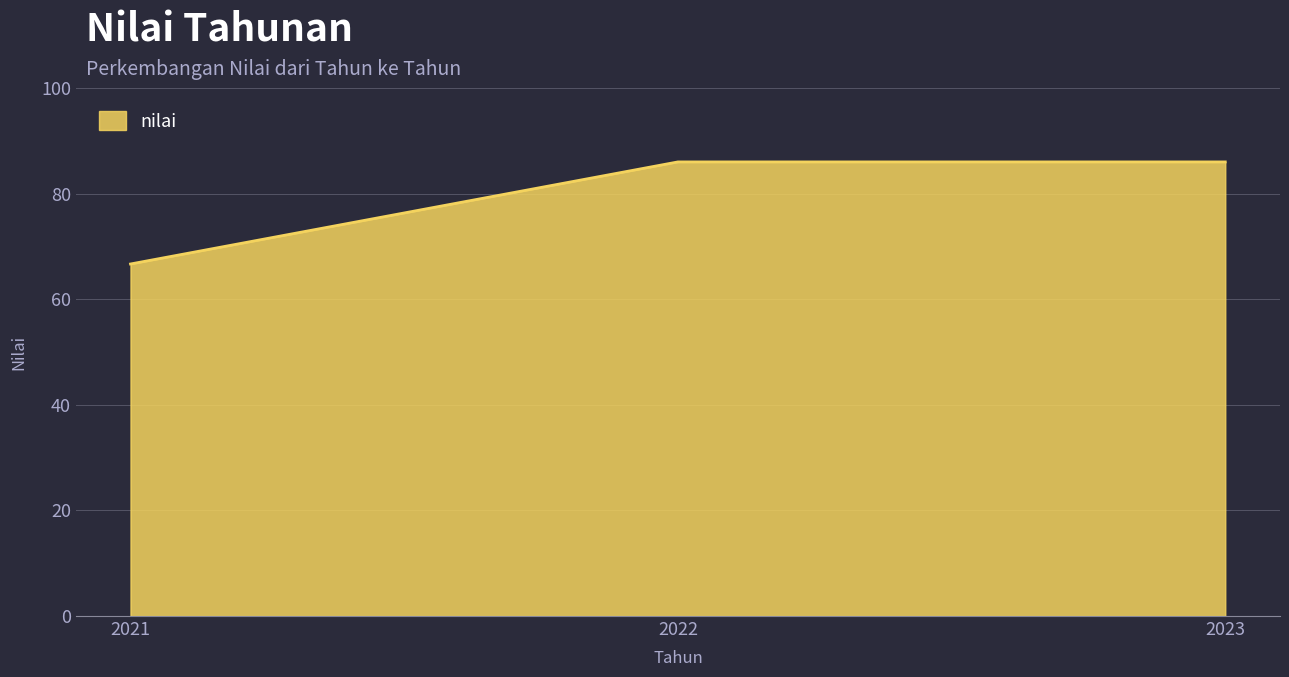

The chart shows a value of 86.0 at 2022. True or false?

True